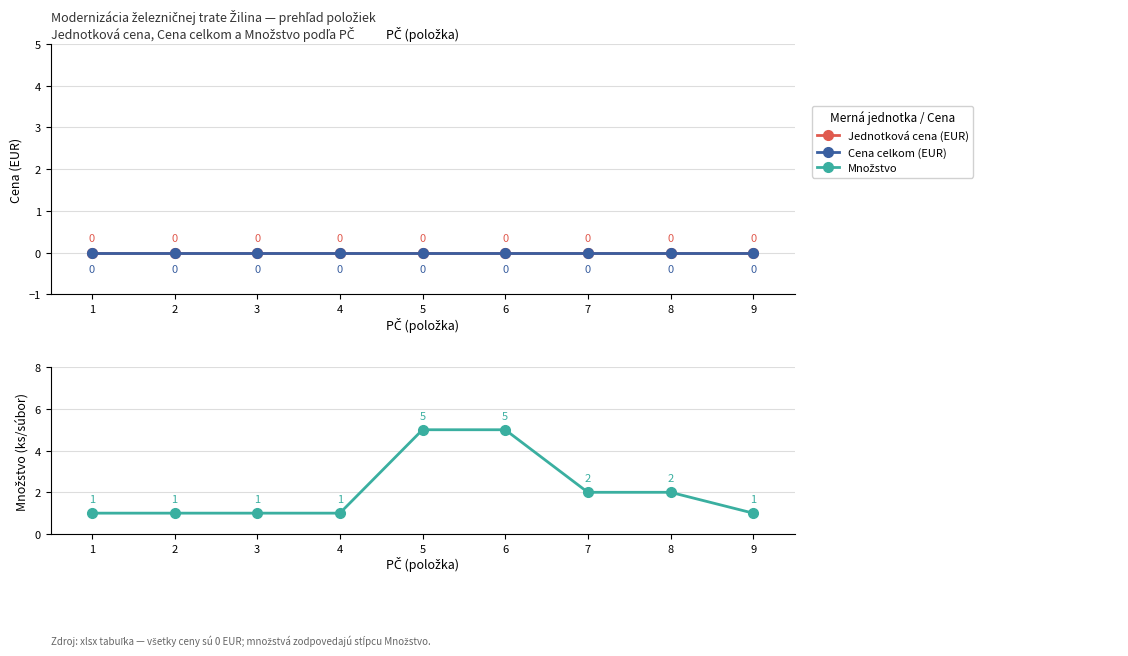

True or false: Množstvo has a value of 3 at 7.

False